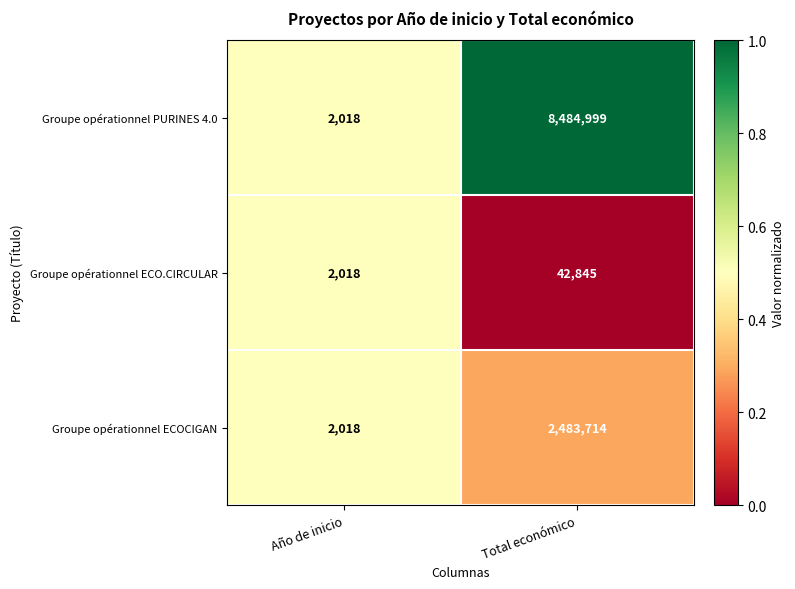

Which series has the largest total across all categories?

Groupe opérationnel PURINES 4.0